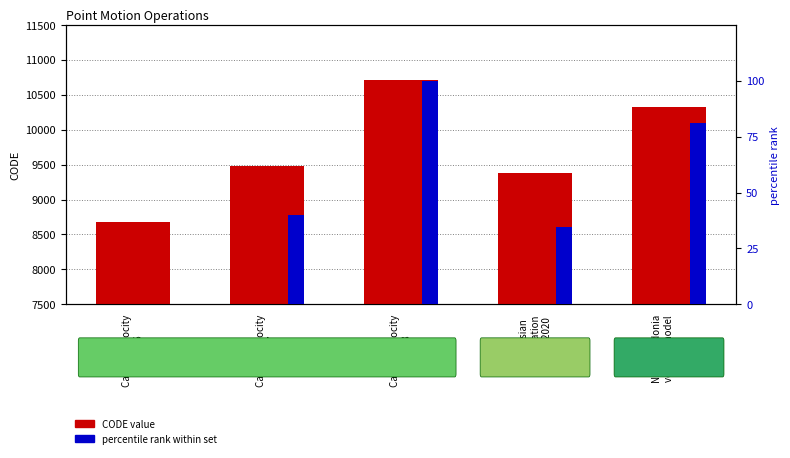

Is the value of percentile rank within set at New Caledonia
velocity model
2015 greater than the value of CODE value at Canada velocity
grid v7?

No